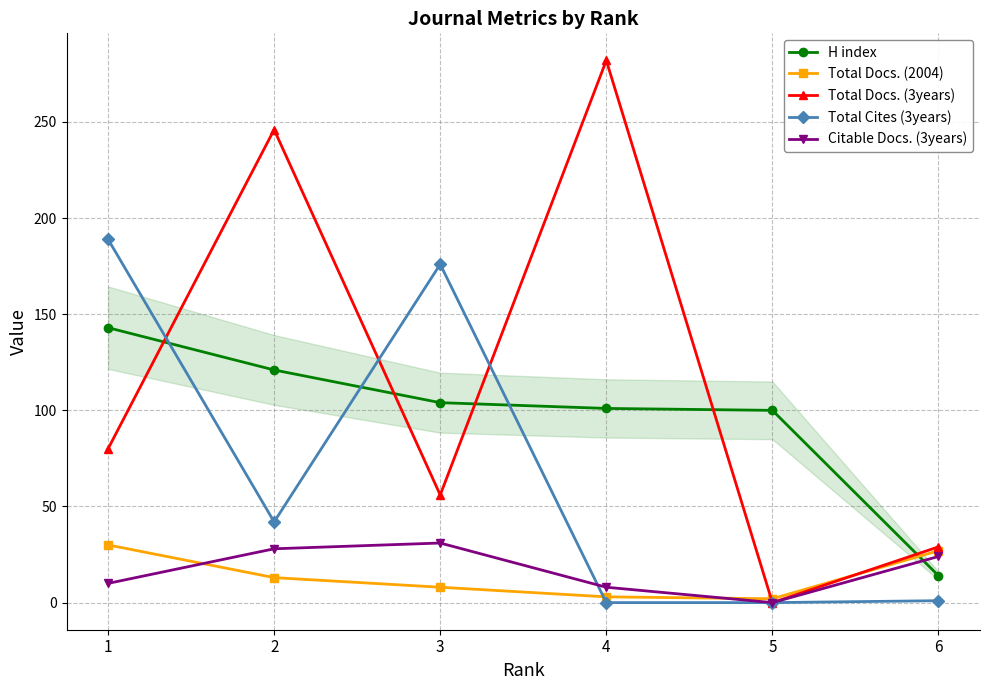

What is the greatest value displayed?

282